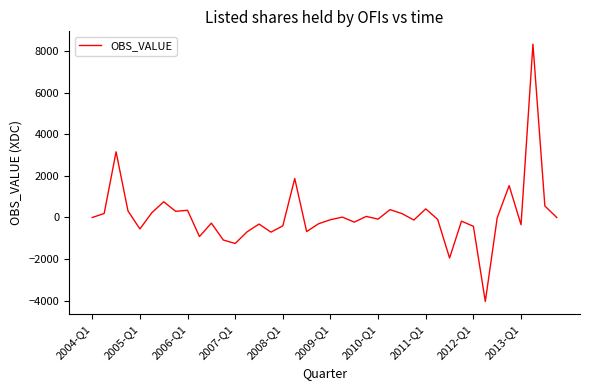

What is the minimum value shown in the chart?

-4038